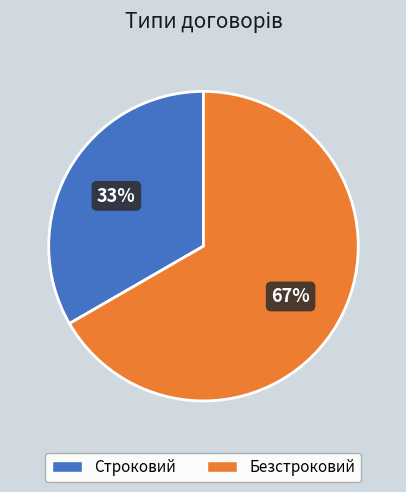

True or false: Строковий accounts for 25% of the total.

False